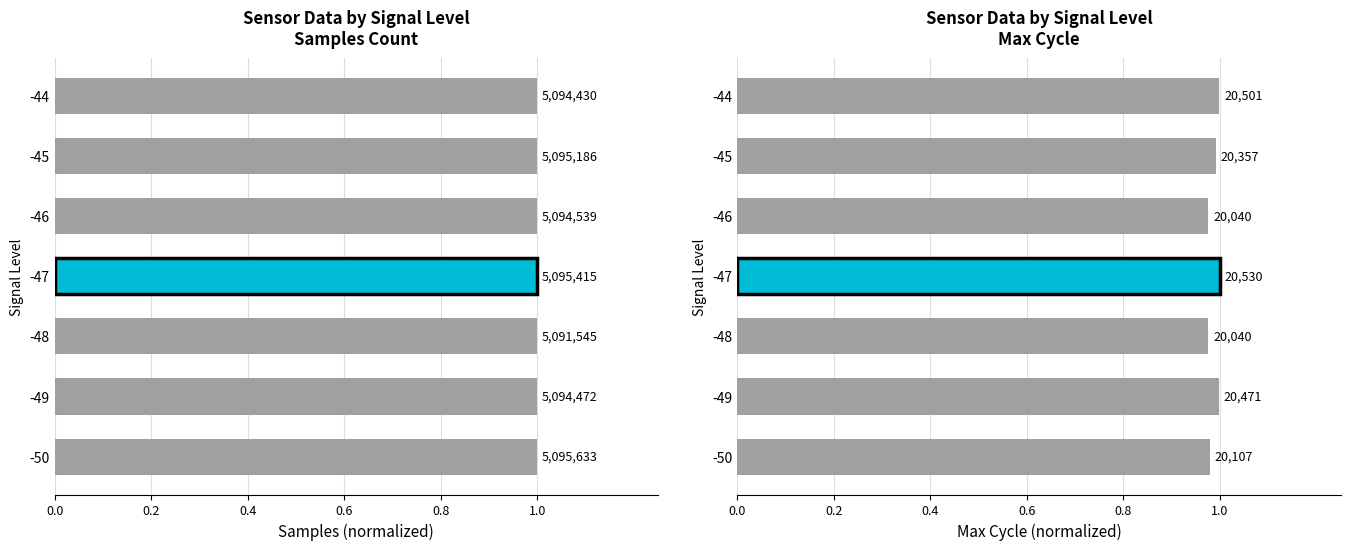

What position from the left is 0.0?

1